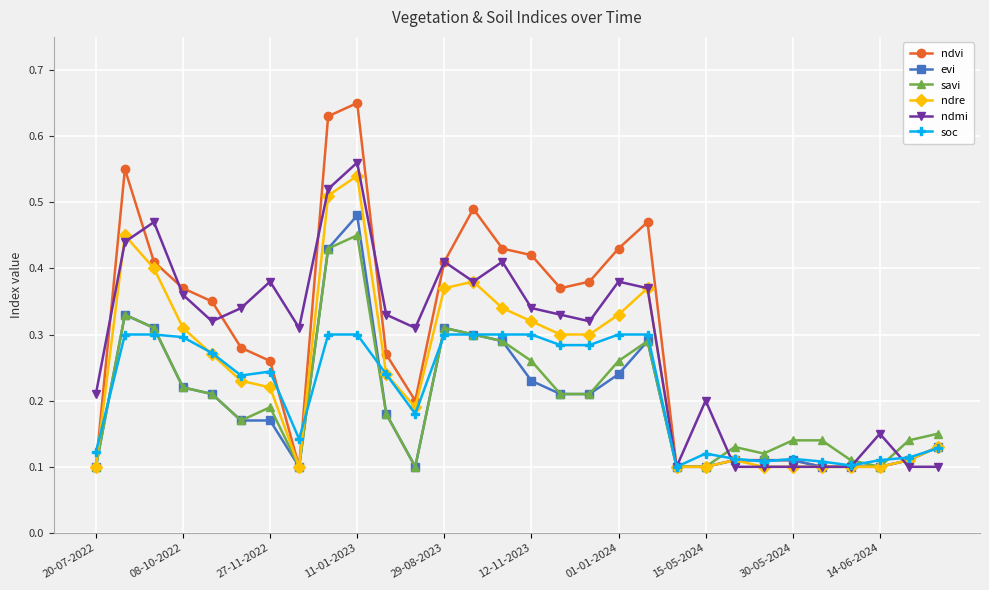

Count the ndre values in the range 0 to 1.

30